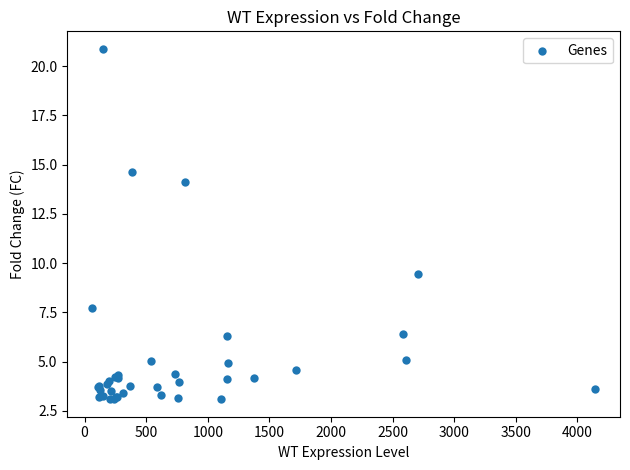

What Y value in the scatter plot is closest to 11?

9.5